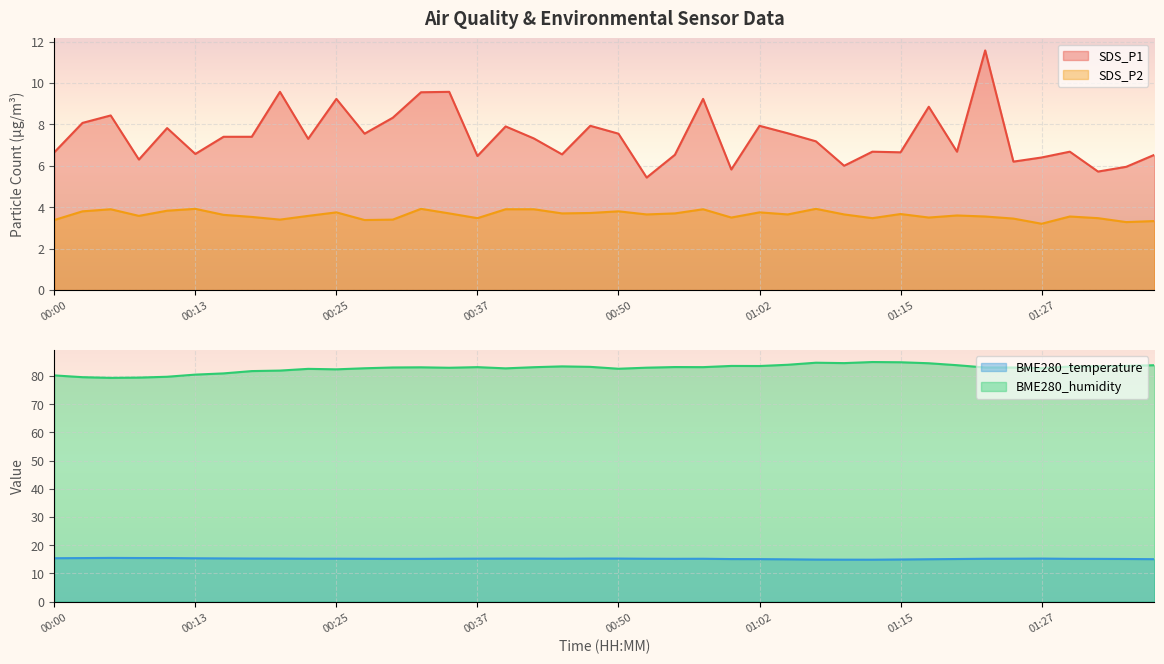

Is the value of SDS_P1 at 01:10 greater than the value of BME280_temperature at 01:00?

No